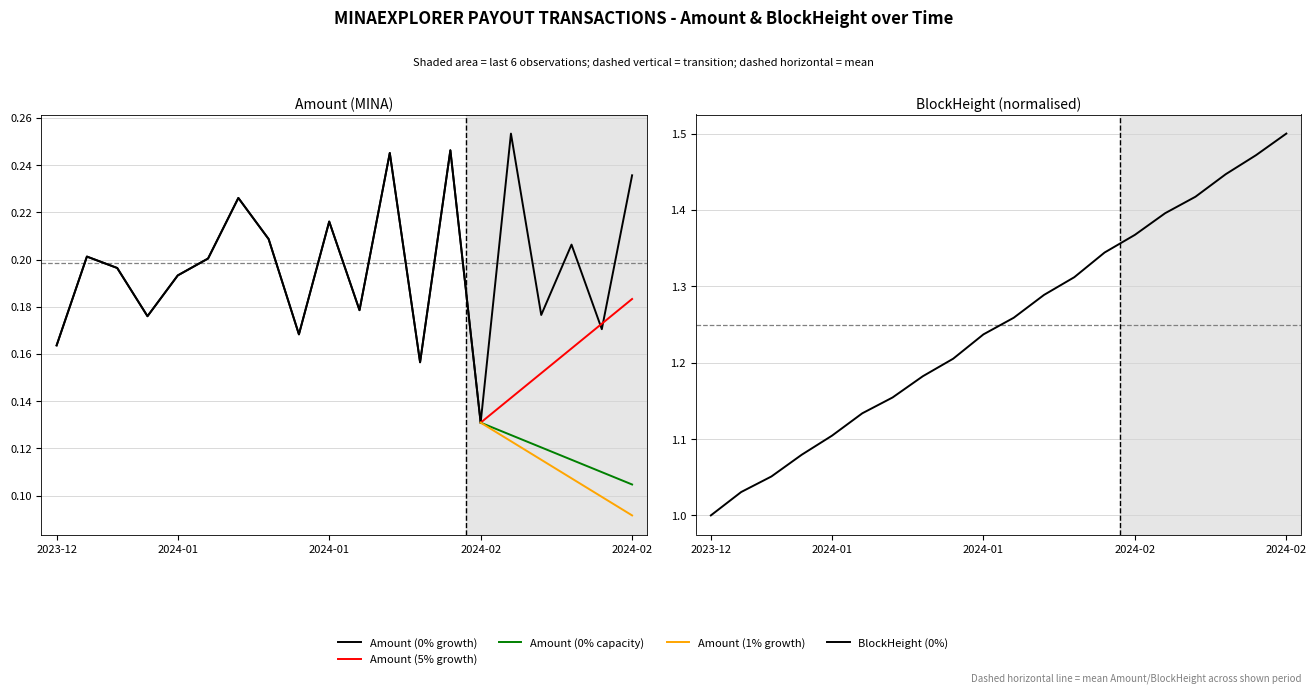

Where is the first local maximum?

2023-12-25